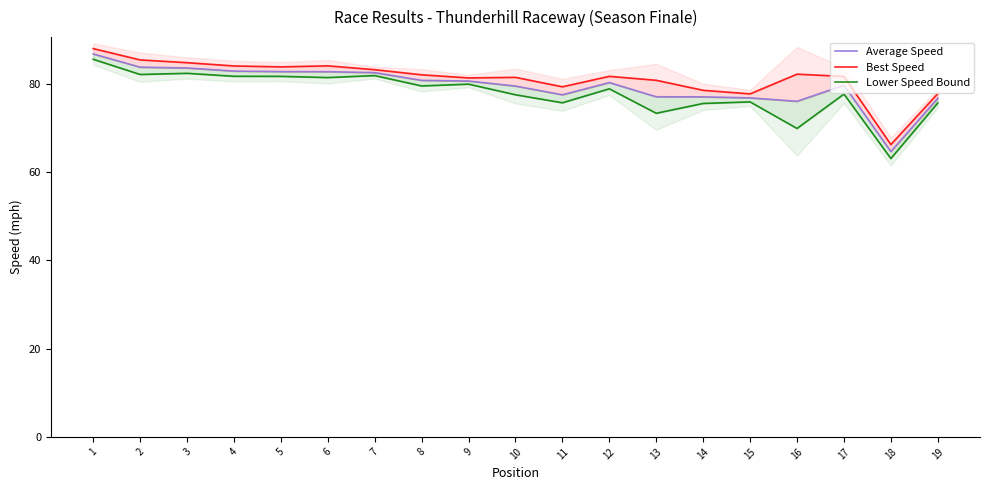

What is the lowest value of the Lower Speed Bound series?

63.1